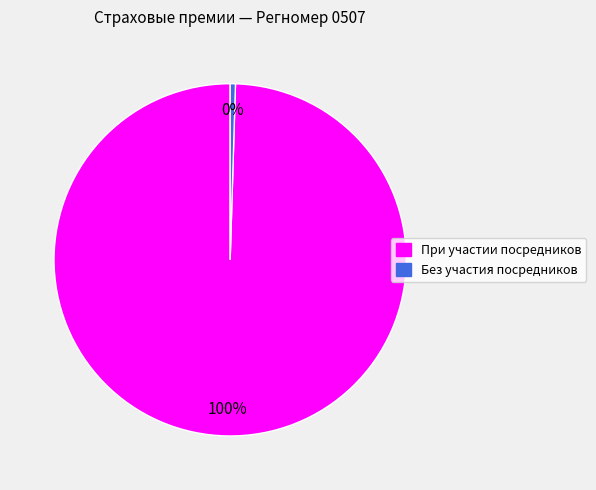

The Без участия посредников slice represents 0% of the pie. True or false?

True